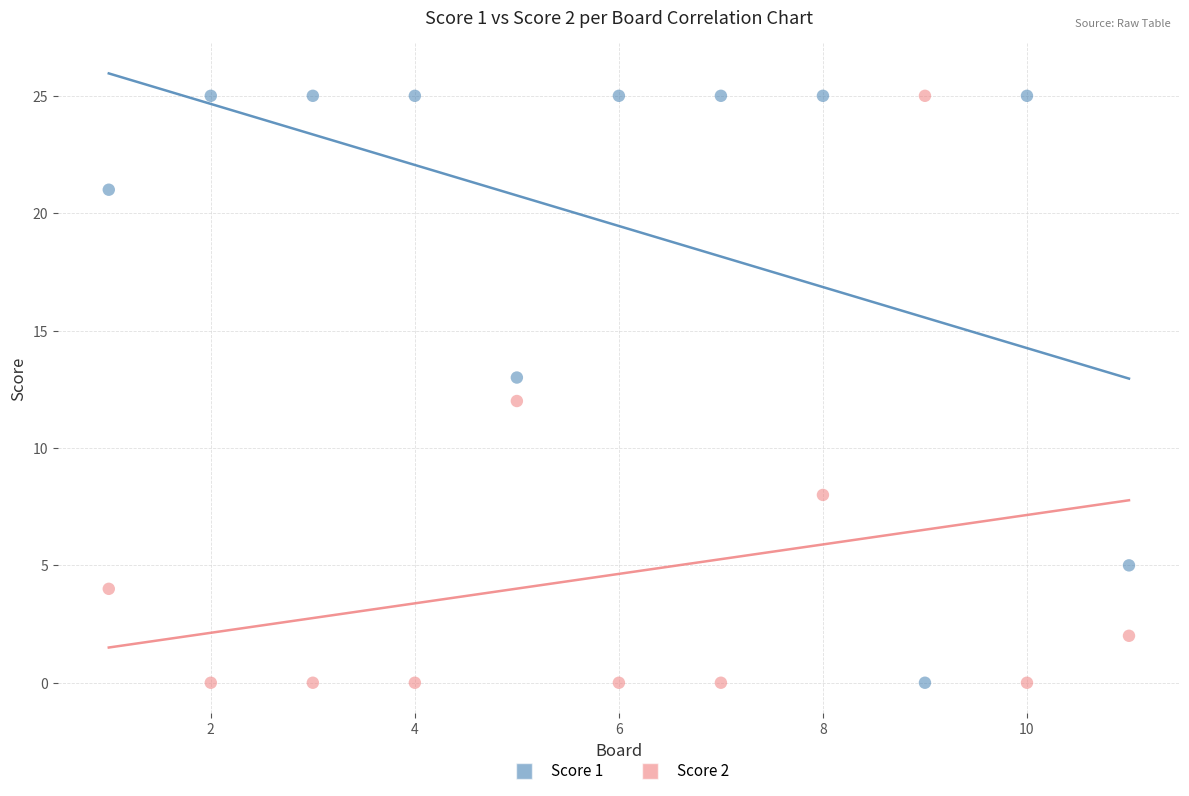

Across all data points, what is the range of X values (max minus min)?

10